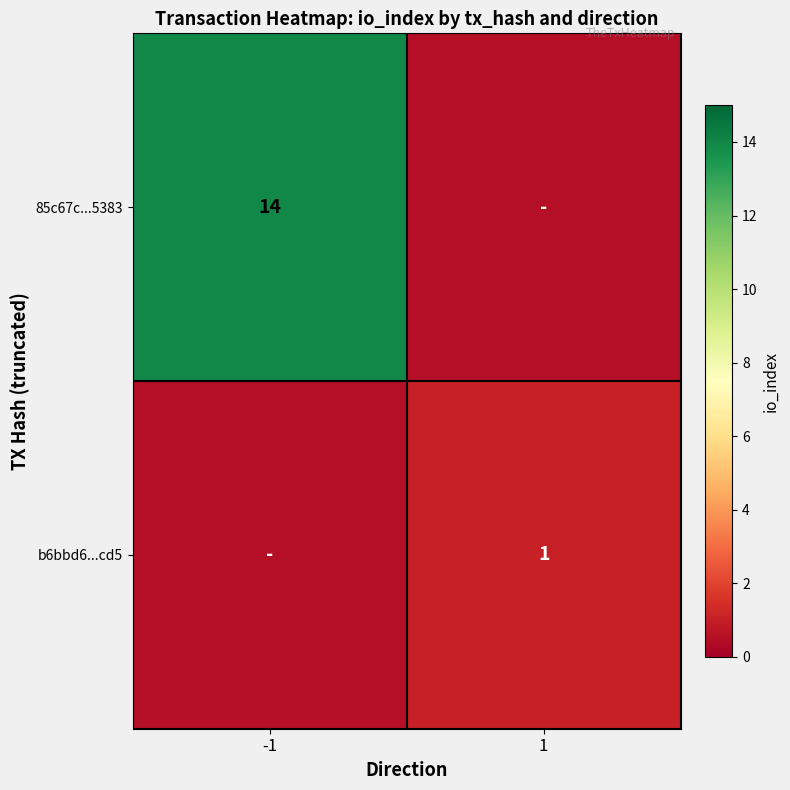

Which has a higher value, -1 or 1?

-1